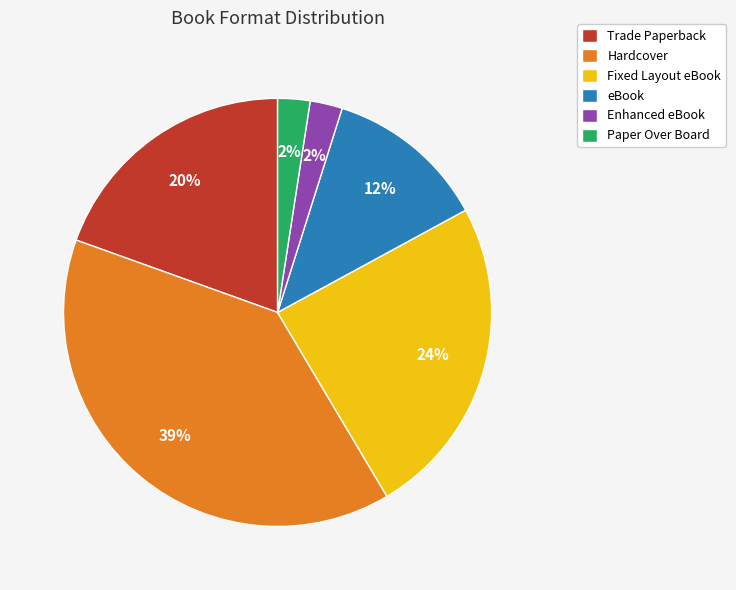

Is the sum of Trade Paperback and Paper Over Board greater than half?

No